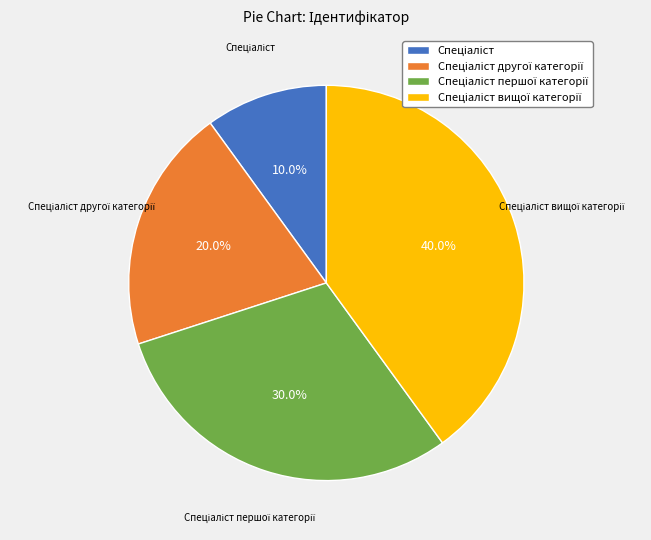

Is there a majority slice in this chart?

No